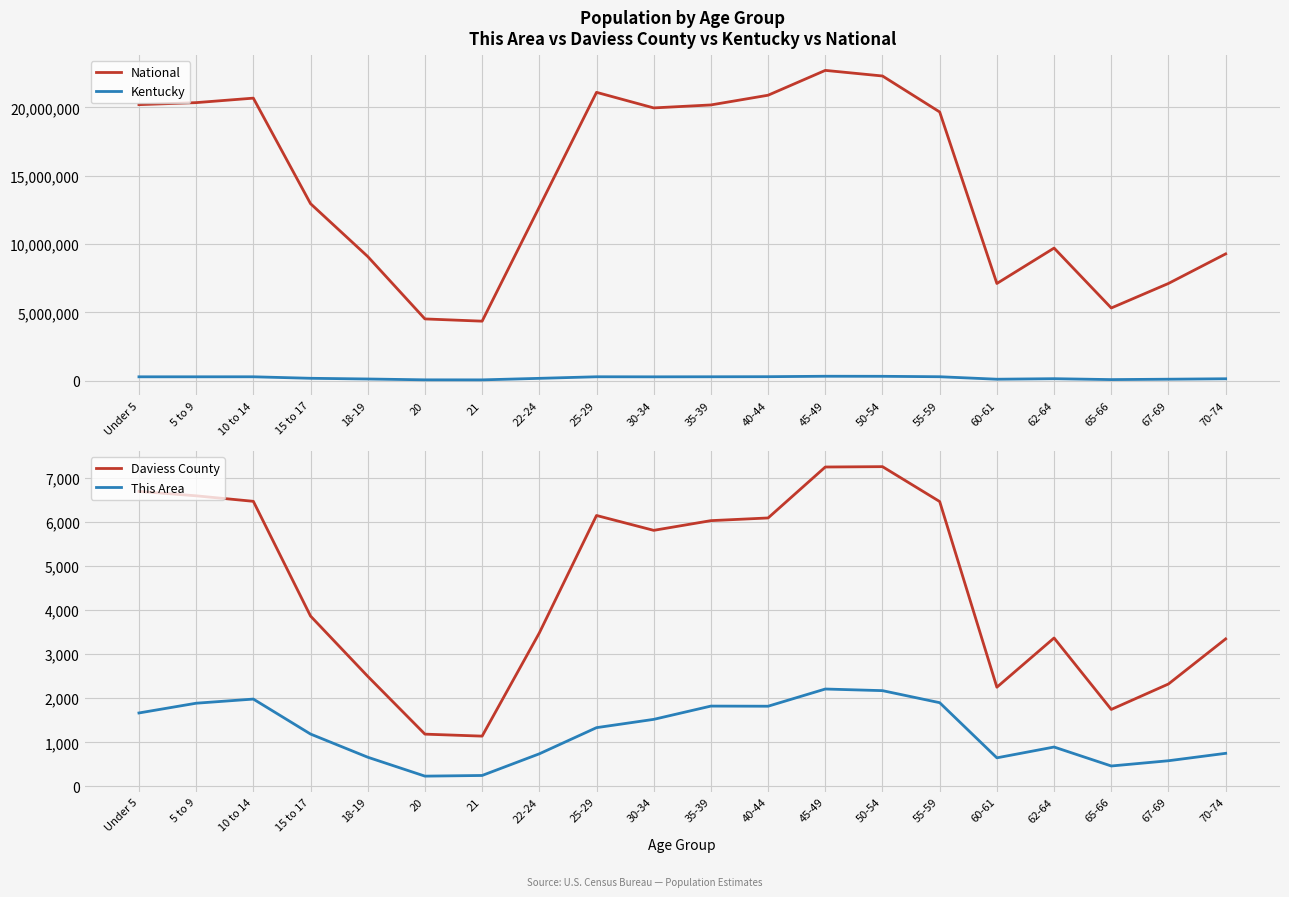

True or false: Kentucky has more than 0 interior local peaks.

True